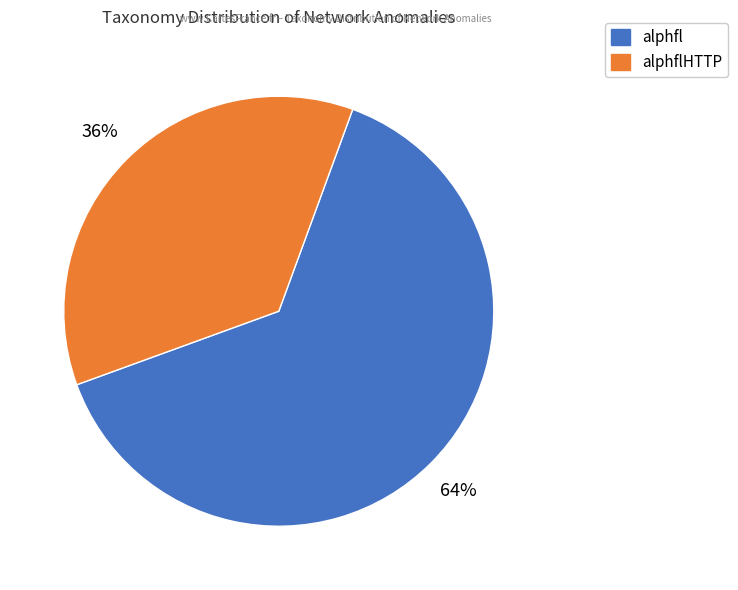

To the nearest percent, what is the difference between the largest and smallest slice percentages?

28%